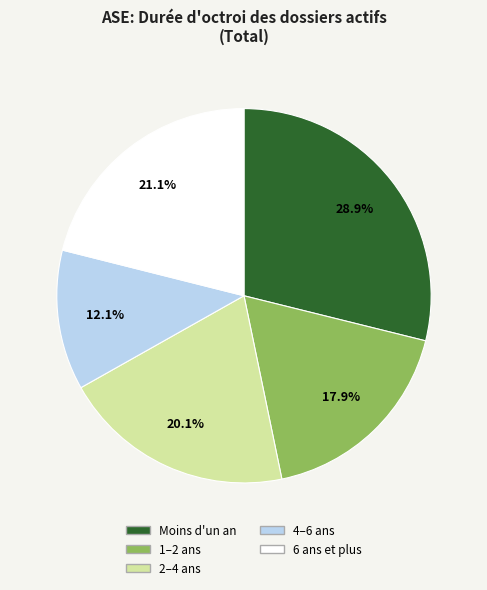

To the nearest percent, what is the difference between the 4–6 ans and 2–4 ans slice percentages?

8%